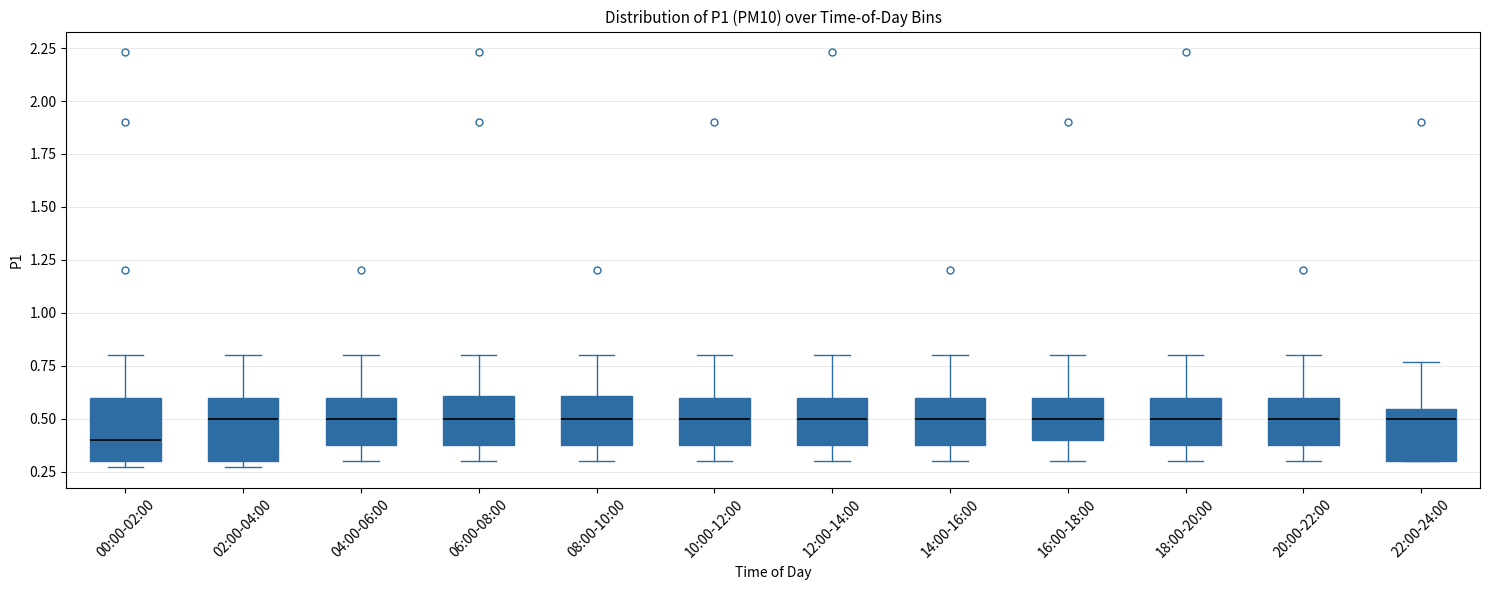

Where is the lower edge of the box for 20:00-22:00 on the y-axis? The values are not printed on the chart, so give them approximately, as read against the axis.

0.40